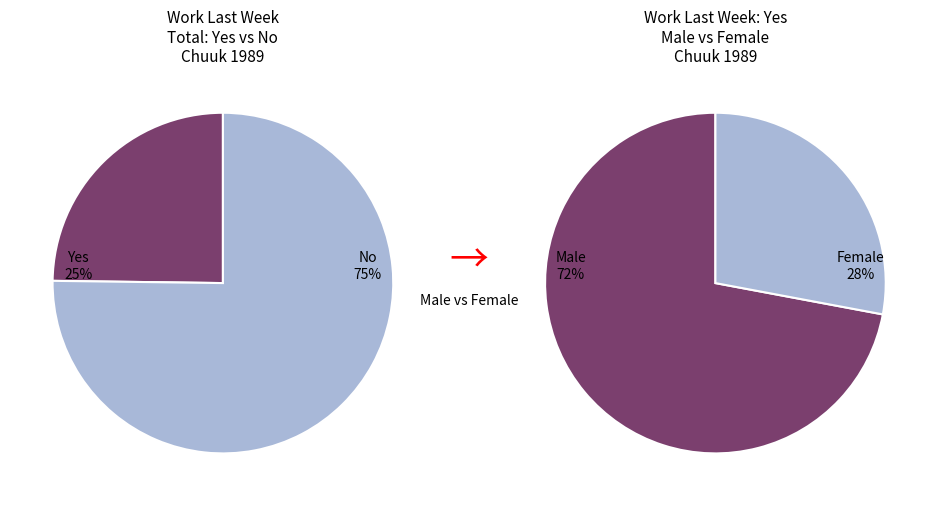

Rank the series by their average value, from highest to lowest.

No, Yes